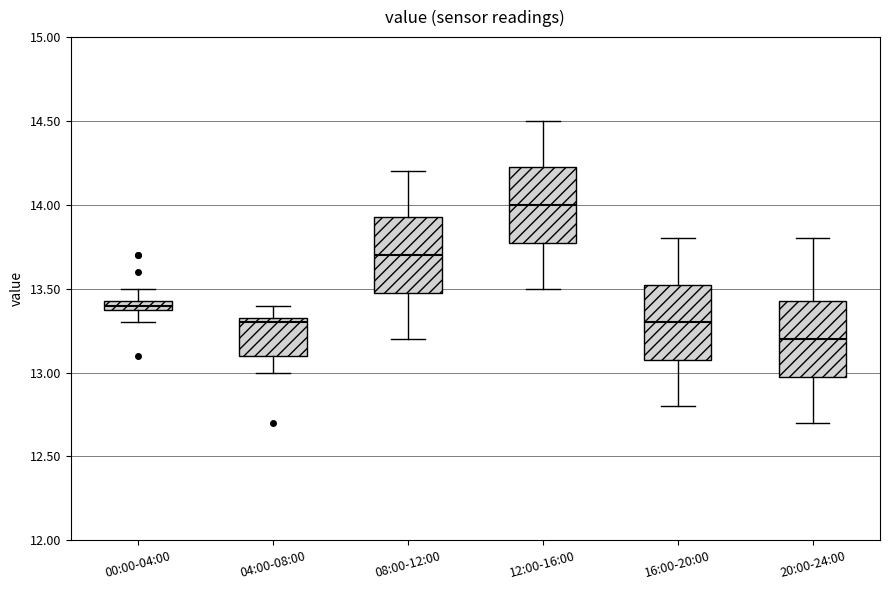

Which box's median line is the highest?

12:00-16:00